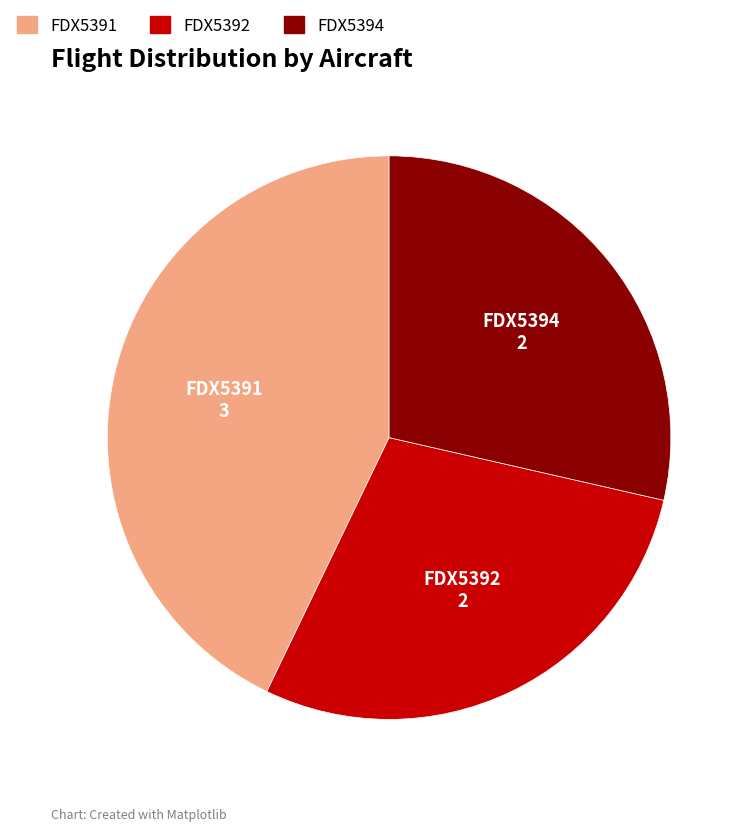

Which has a higher value, FDX5391 or FDX5392?

FDX5391